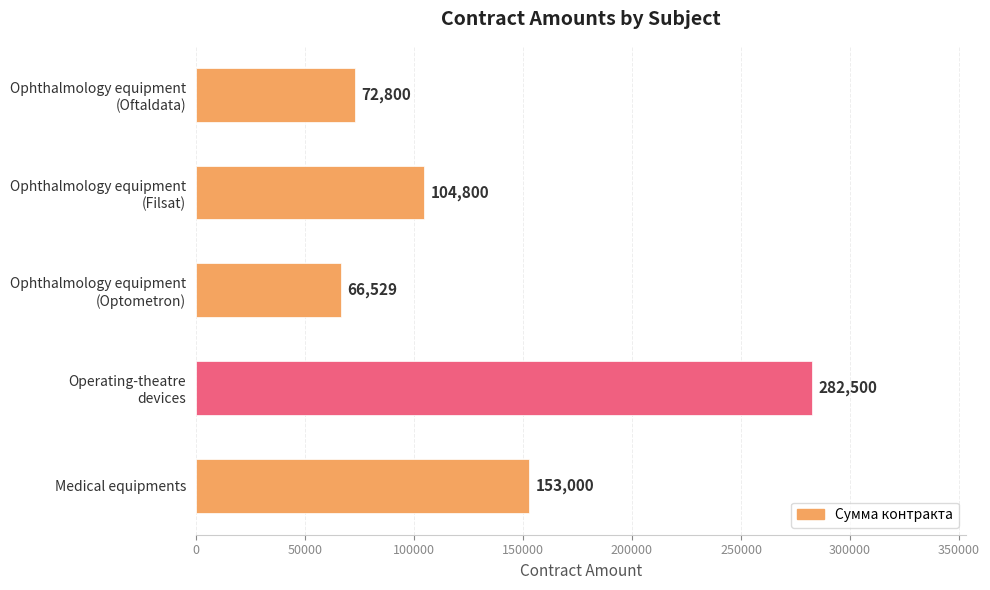

How many distinct data groups are displayed?

1